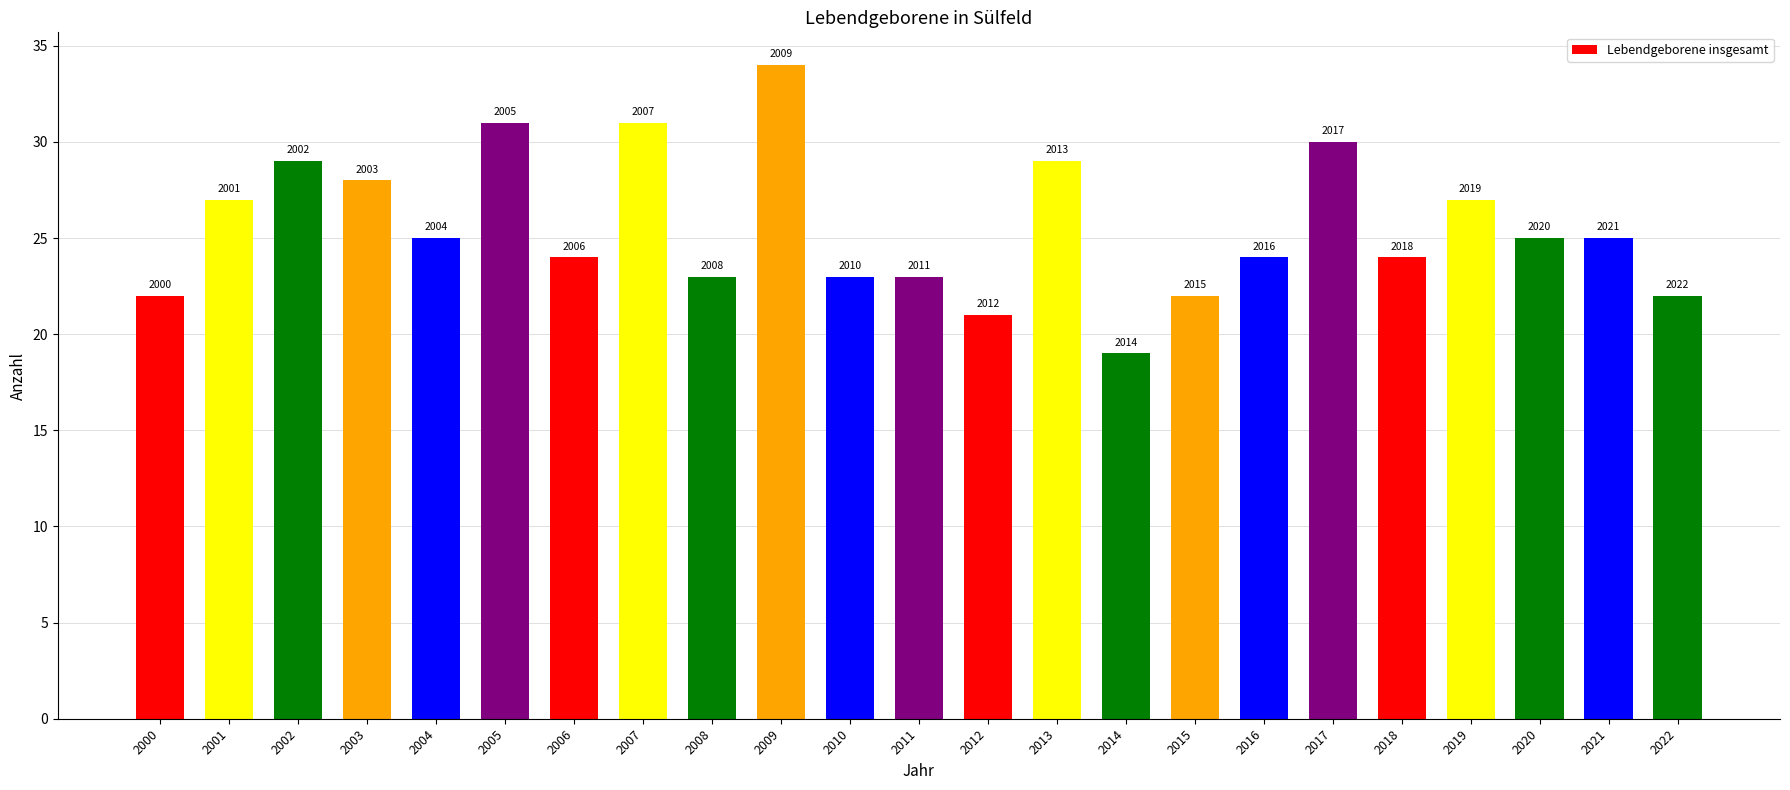

Are the bars horizontal?

No